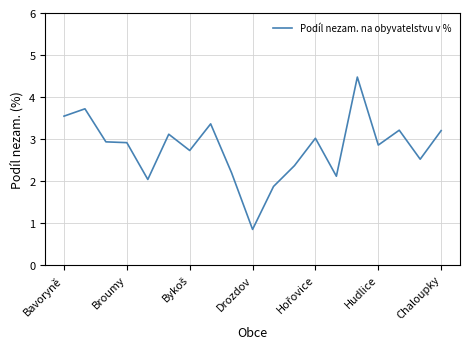

What is the greatest value displayed?

4.5